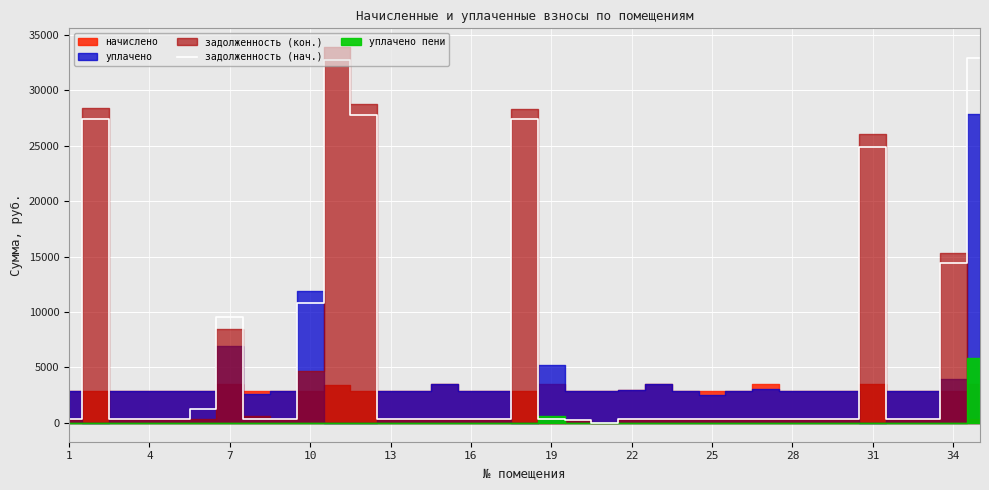

What is the average value?

6204.4